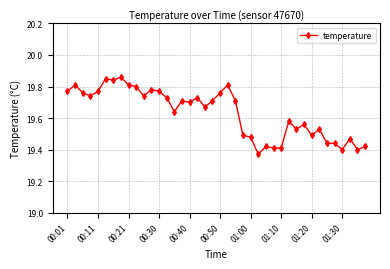

Count the values in the range 19 to 20.

40